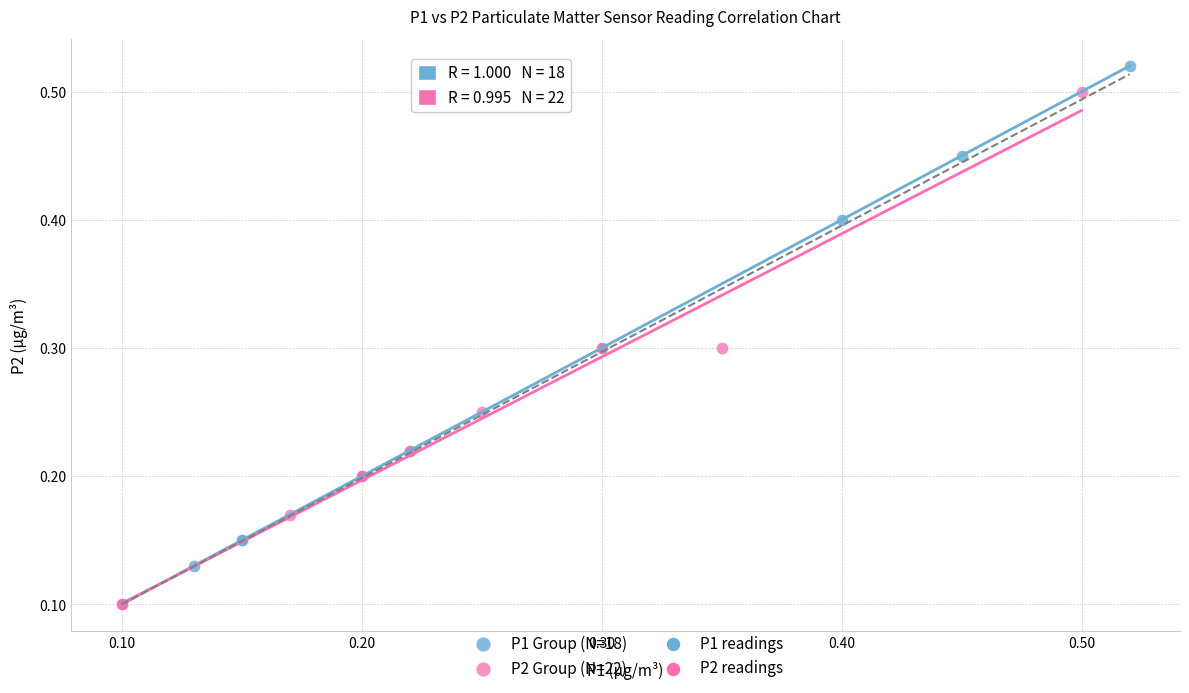

Which series contains the highest Y value?

P1 Group (N=18)